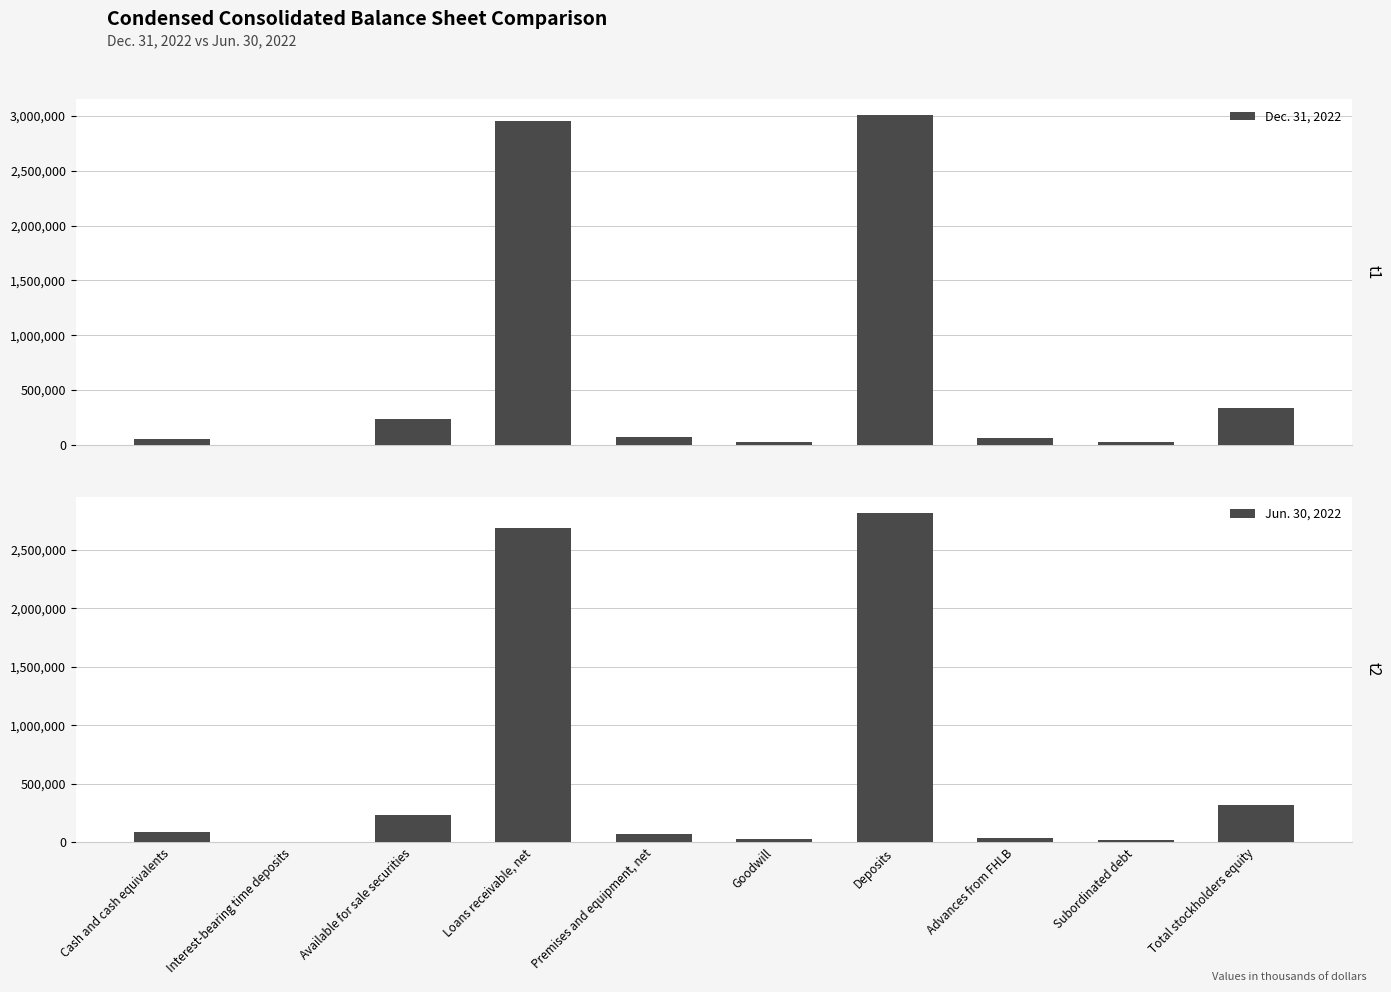

What is the value of the Dec. 31, 2022 bar at the 1st from the left?

53135